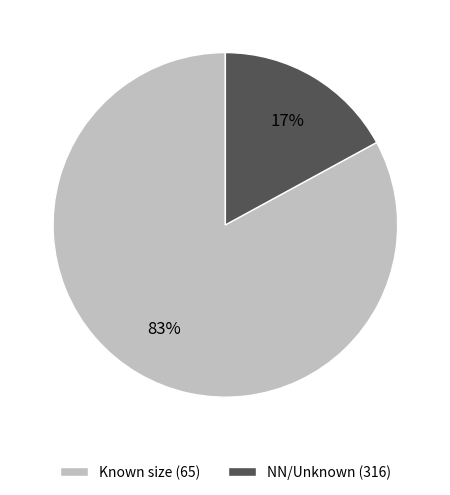

Which has a higher value, Known size (65) or NN/Unknown (316)?

Known size (65)